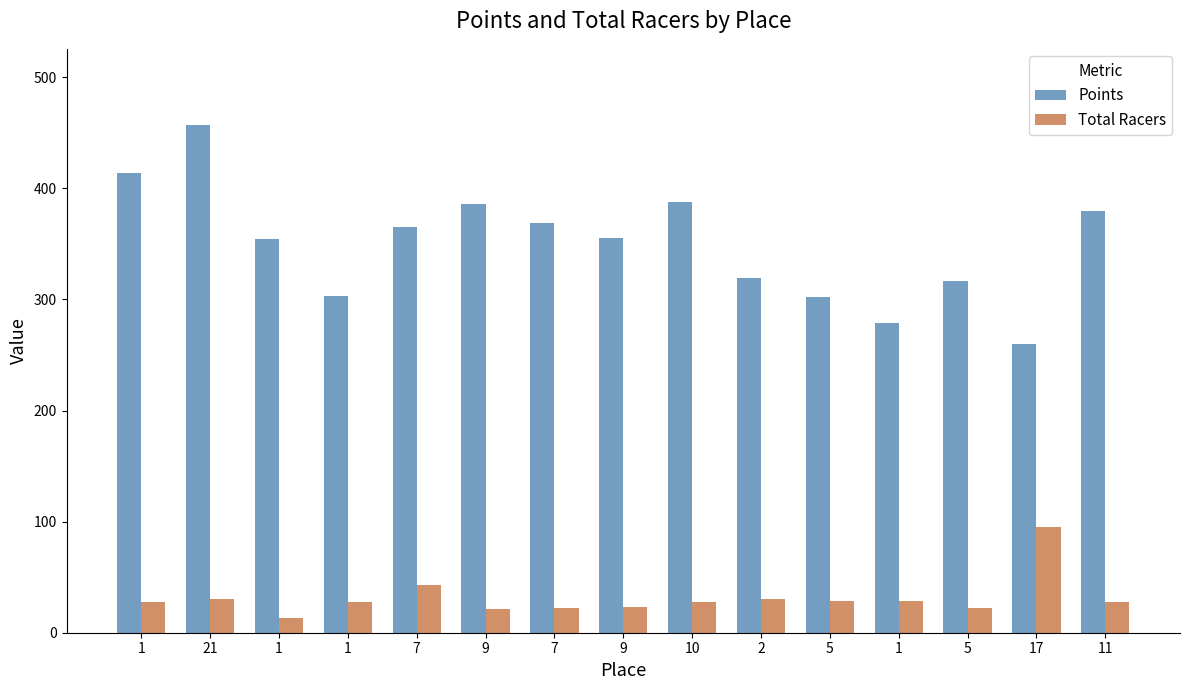

At which label is Total Racers closest to 54?

7